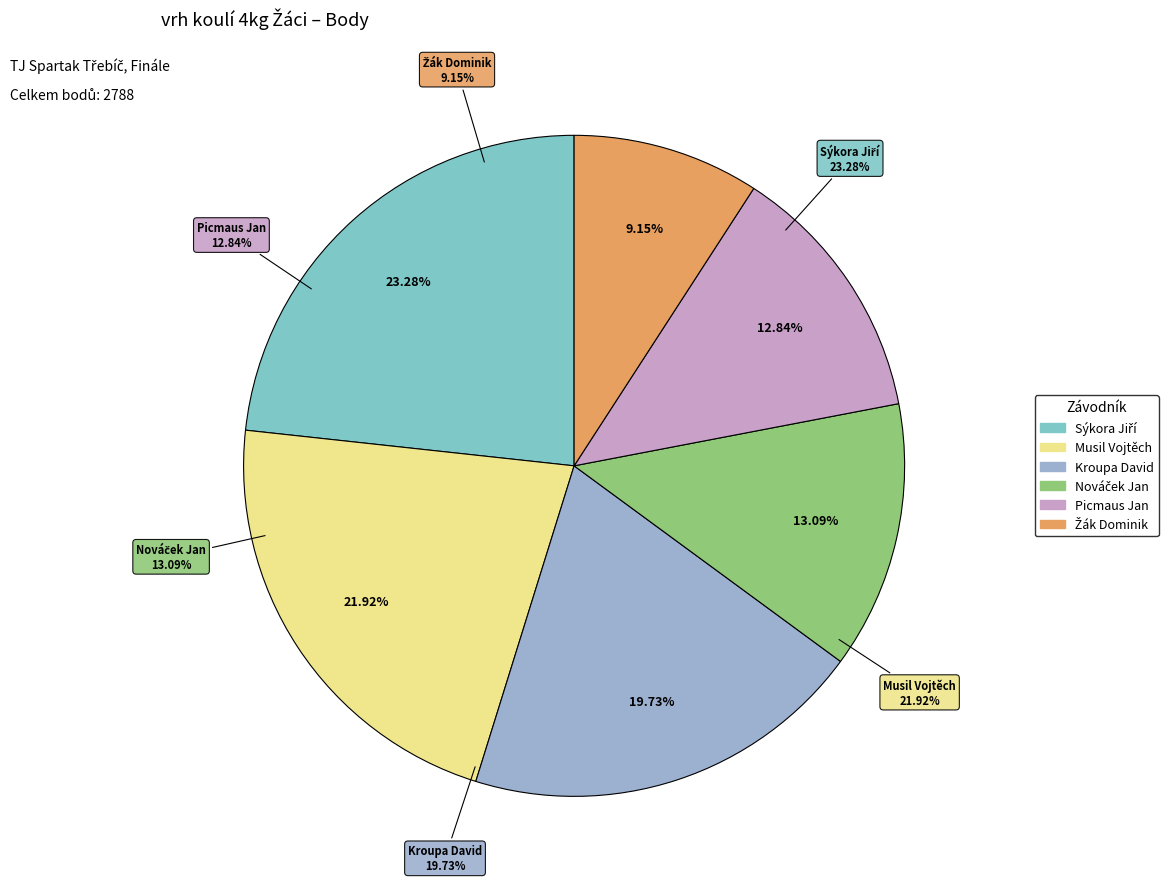

To the nearest percent, what is the difference between the largest and smallest slice percentages?

14%